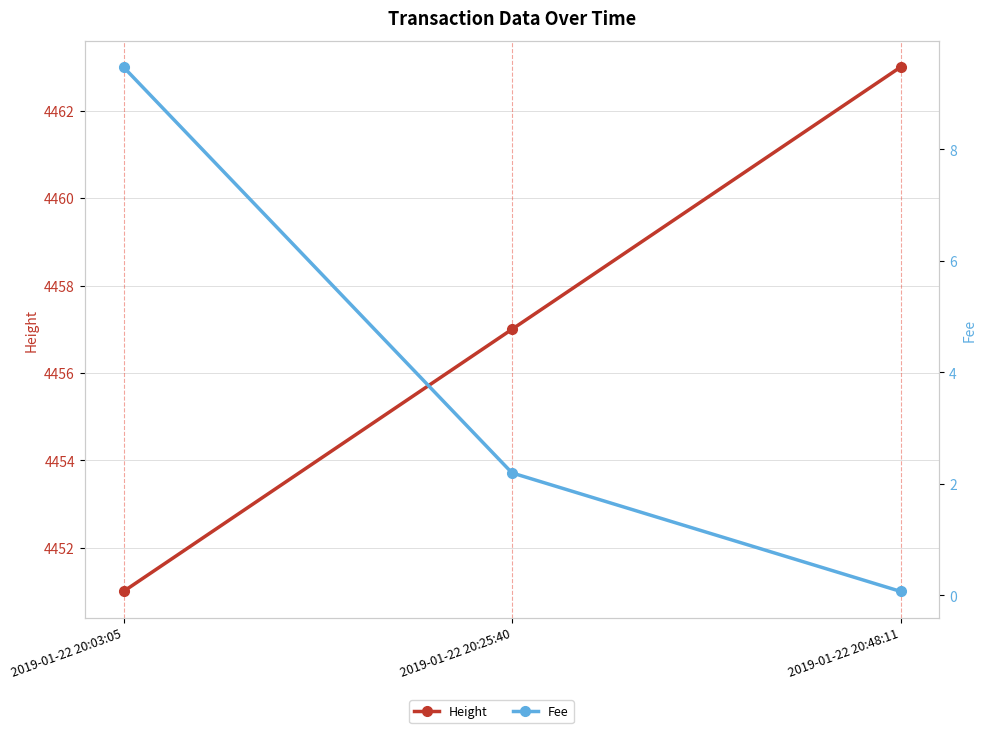

Which series has the widest spread of values?

Height